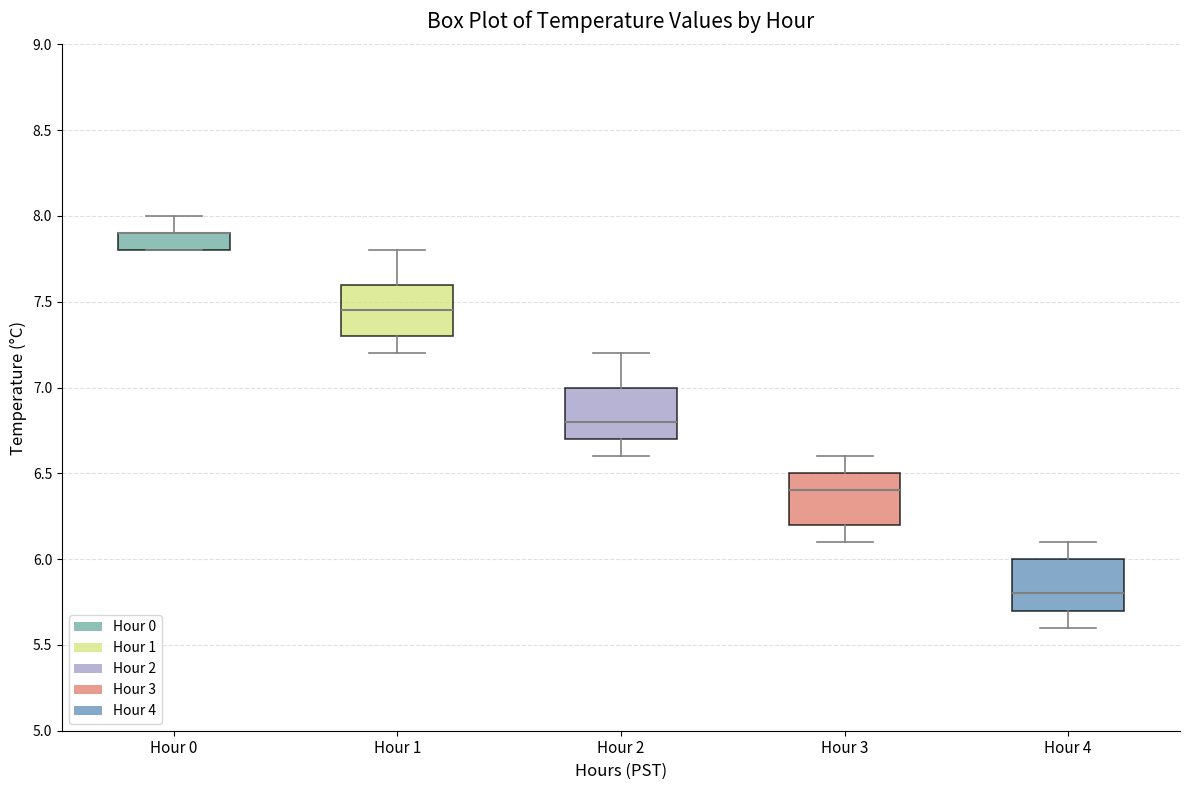

Where does the lower whisker of the box for Hour 3 end on the y-axis? The values are not printed on the chart, so give them approximately, as read against the axis.

6.10